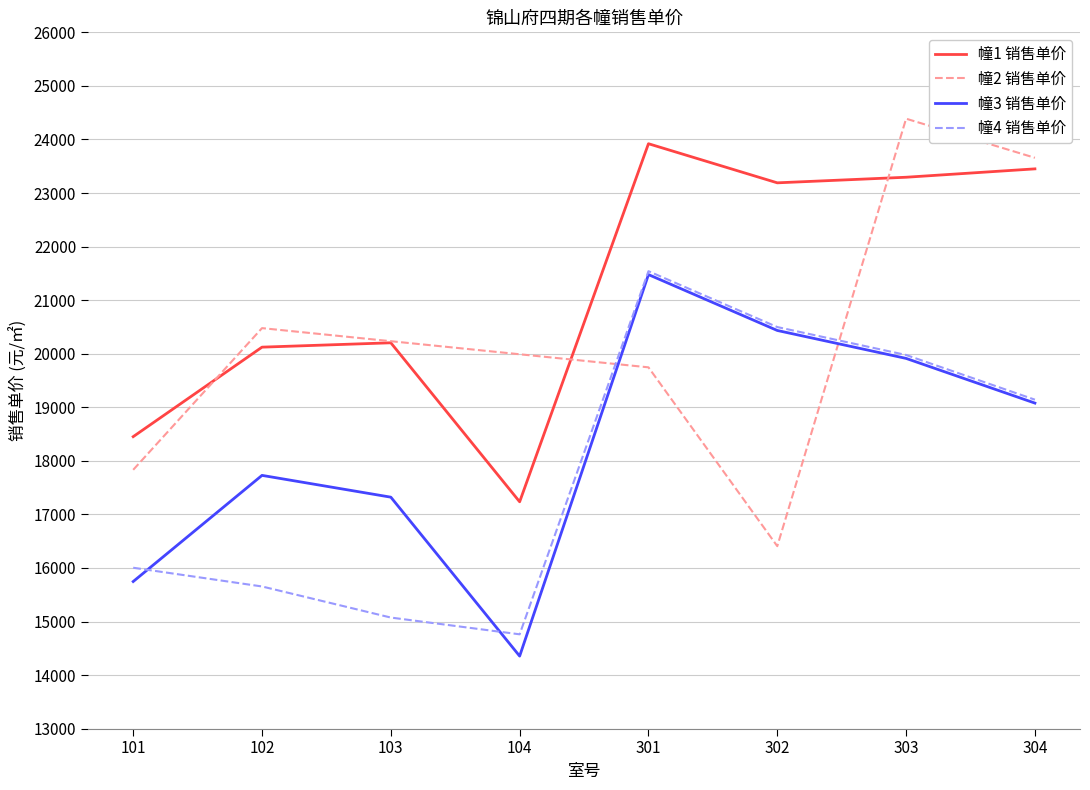

How many intersections are there between 幢3 销售单价 and 幢2 销售单价?

2